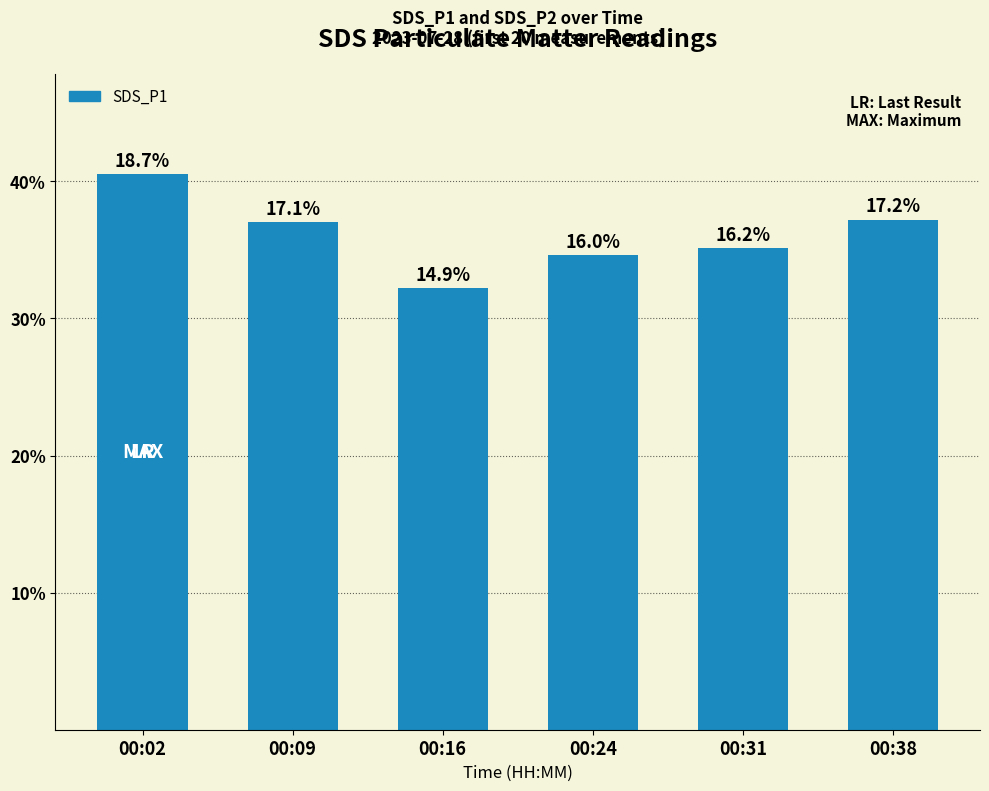

Reading left to right, what are all the values shown in this chart?

00:02=40.5	00:09=37.0	00:16=32.2	00:24=34.6	00:31=35.1	00:38=37.2